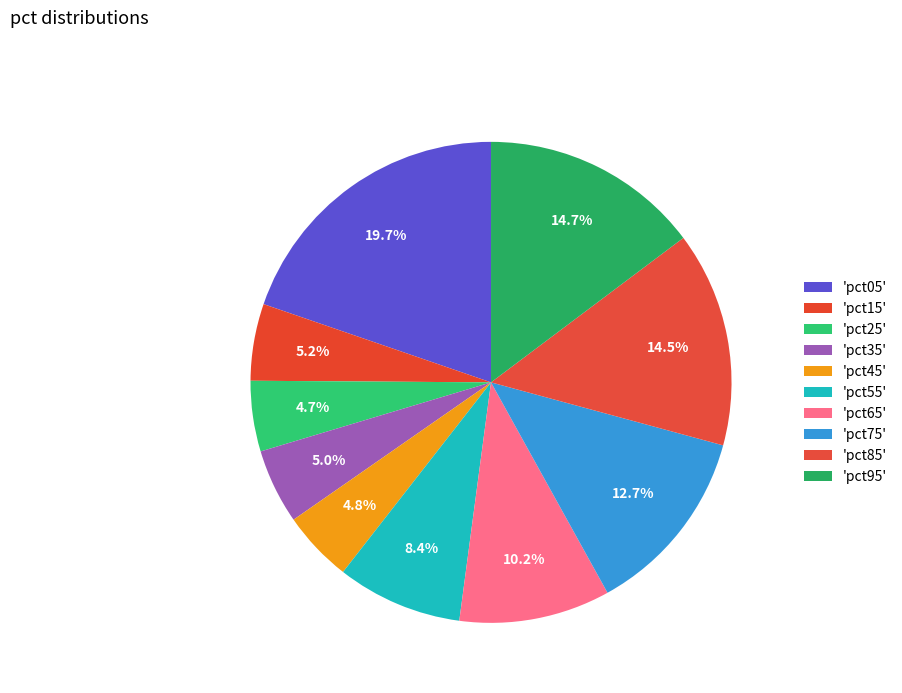

What is the smallest slice in the pie chart?

pct25